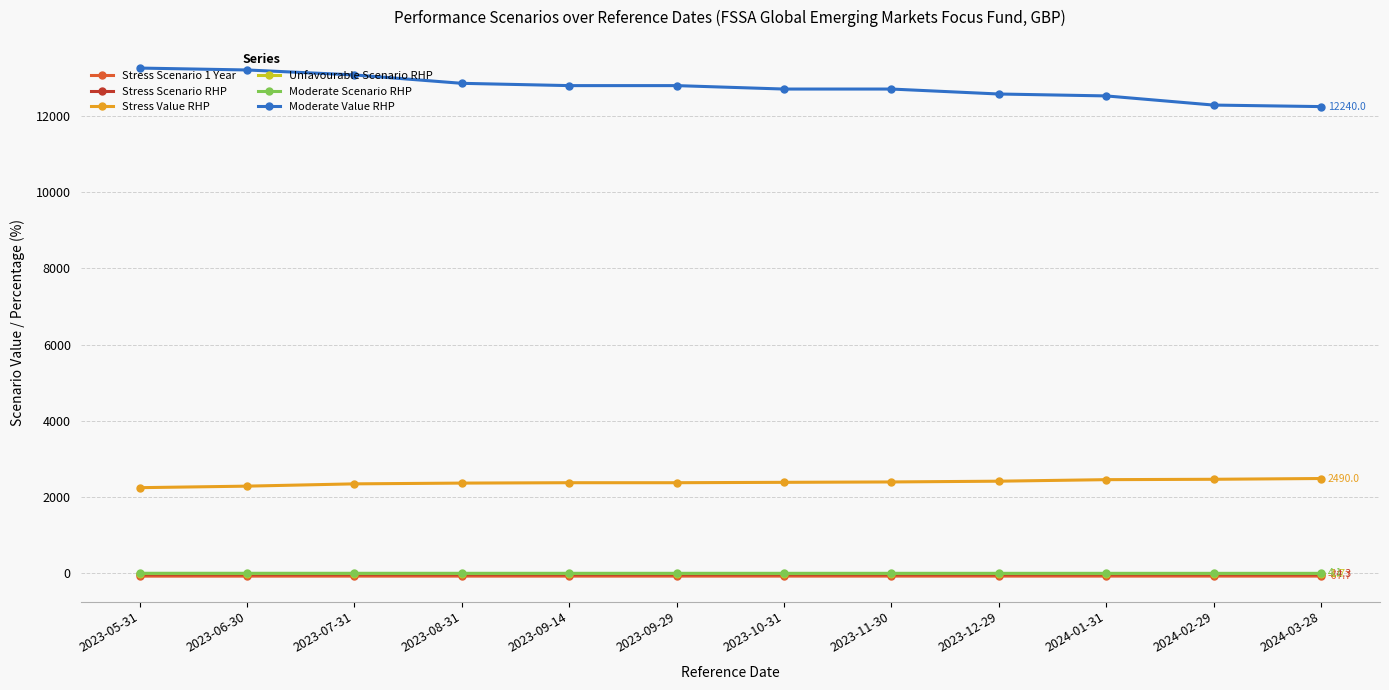

True or false: Moderate Scenario RHP and Moderate Value RHP cross at least once.

False